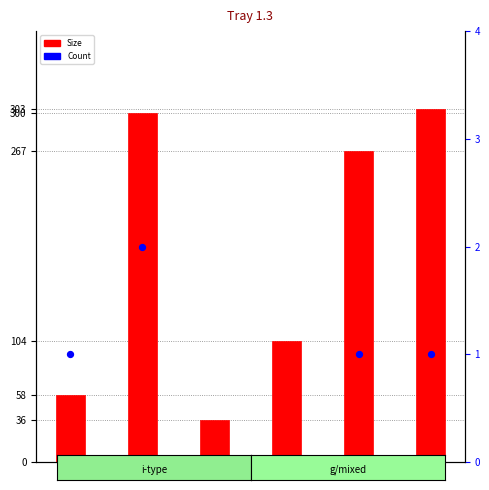

Which series reaches the maximum Y coordinate?

Size